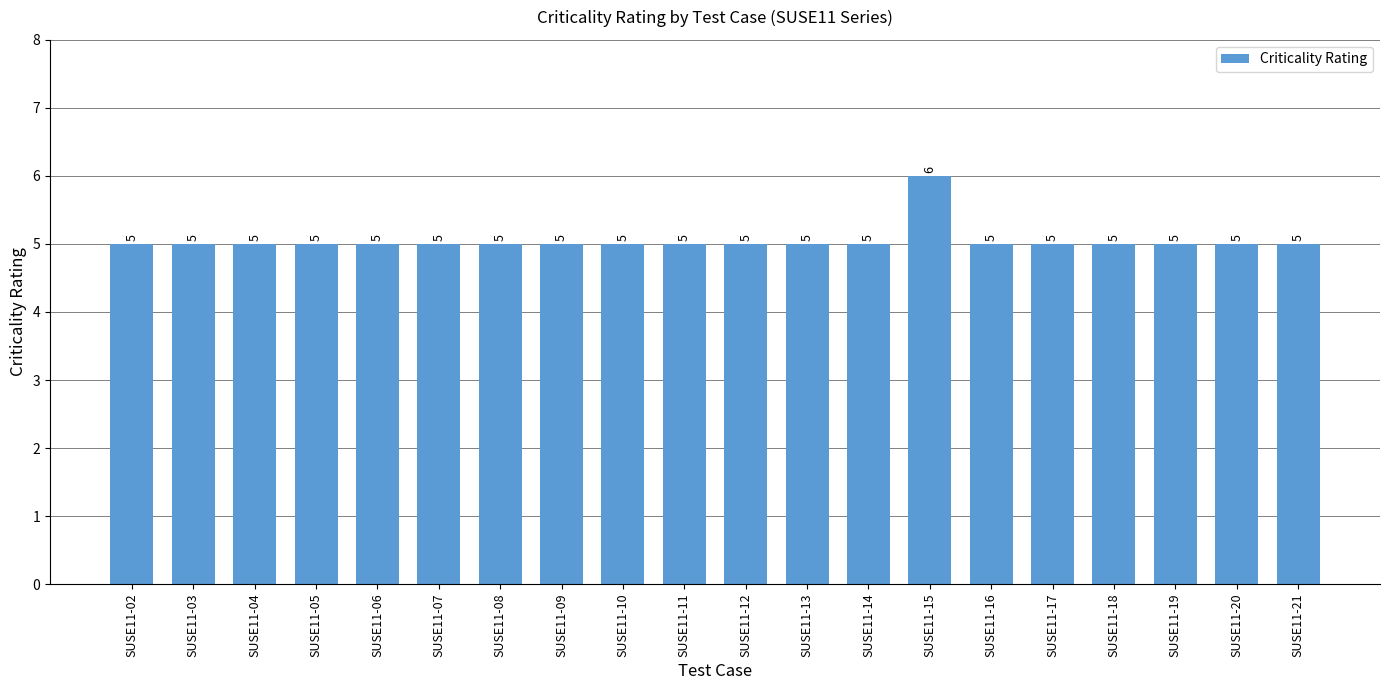

The chart shows a value of 3 at SUSE11-04. True or false?

False